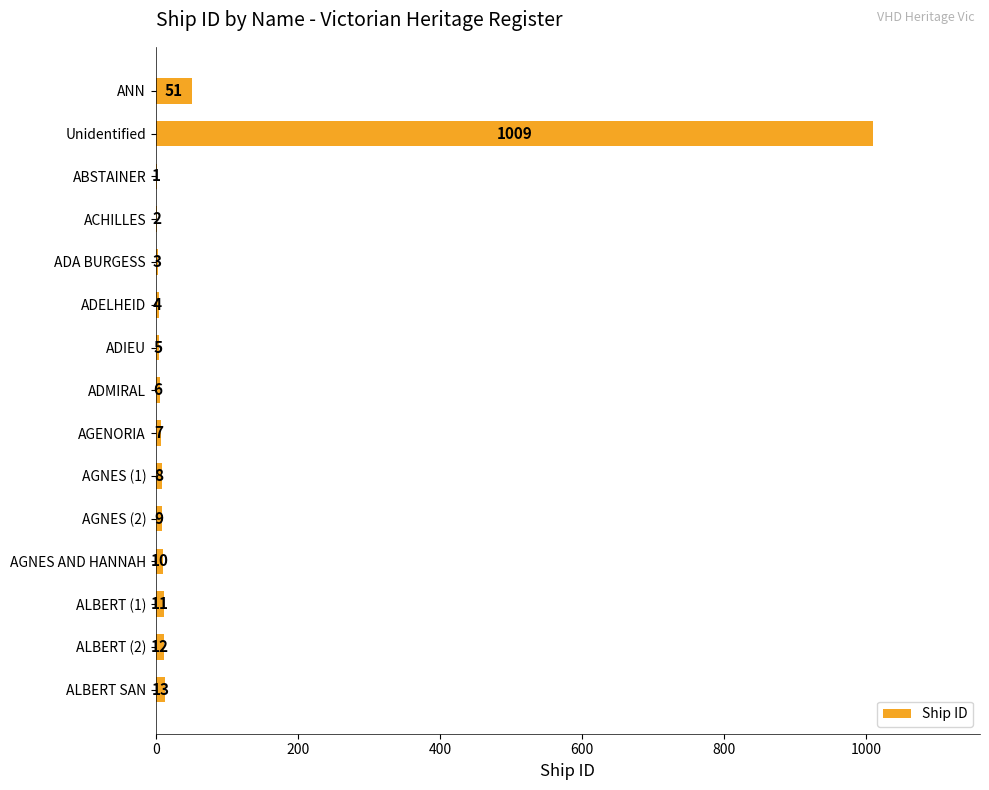

Which has a higher value, ALBERT SAN or ADELHEID?

ALBERT SAN